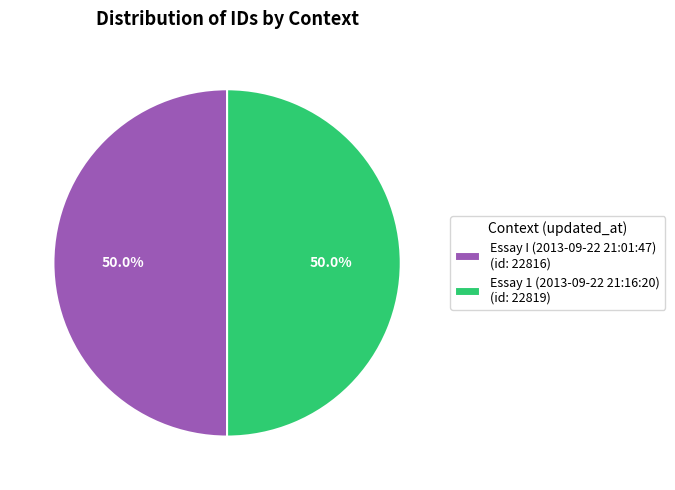

Combined, what portion of the pie is Essay 1 (2013-09-22 21:16:20) (id: 22819) and Essay I (2013-09-22 21:01:47) (id: 22816)?

100.0%